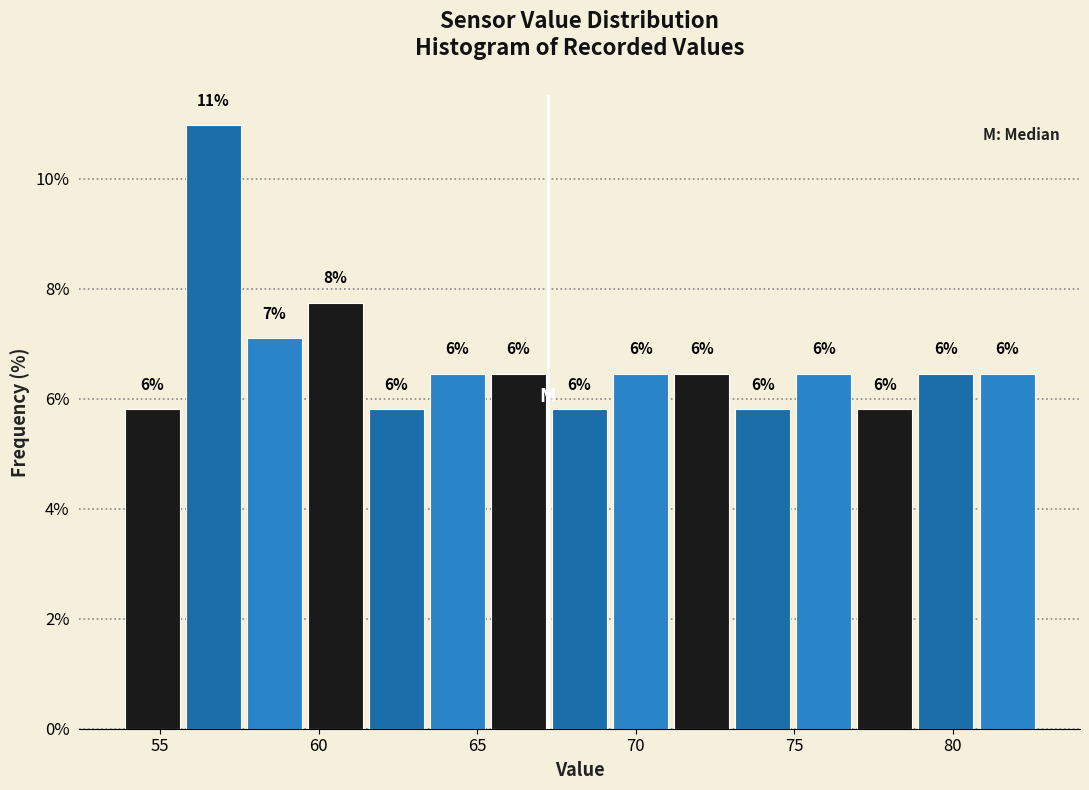

Read against the x-axis, roughly where is the centre of the tallest bar?

56.5